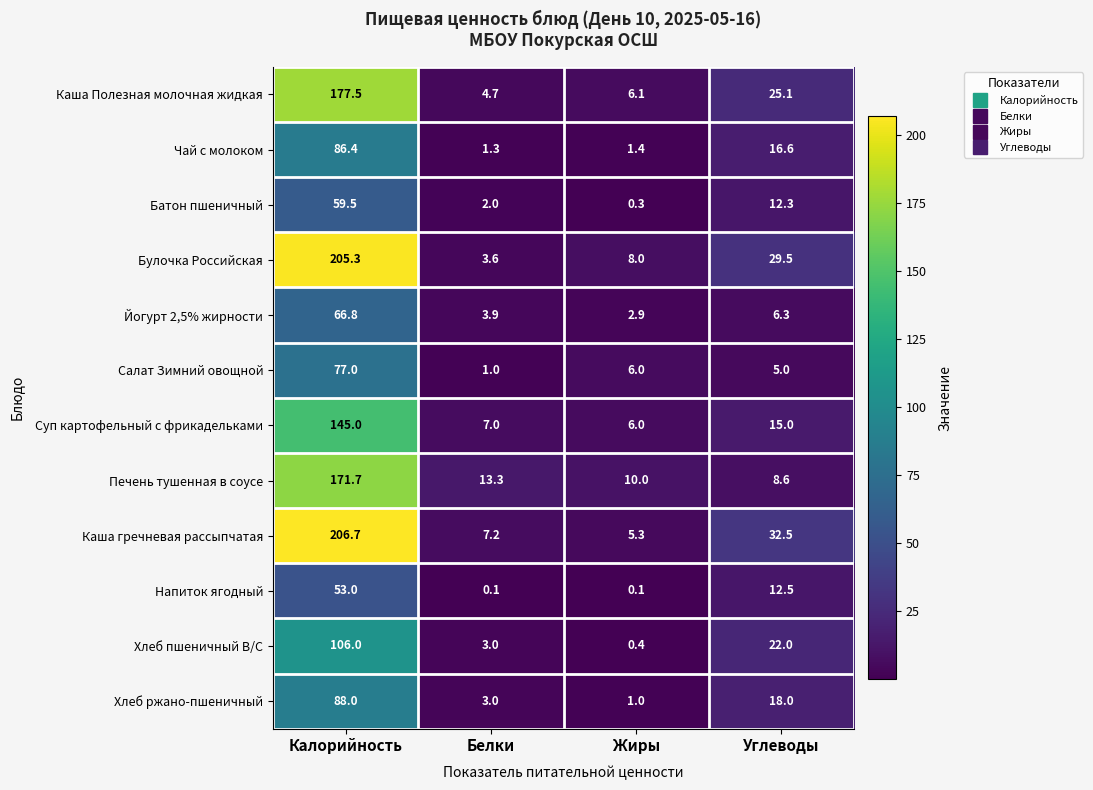

The value of Булочка Российская at Калорийность is 331.5. True or false?

False